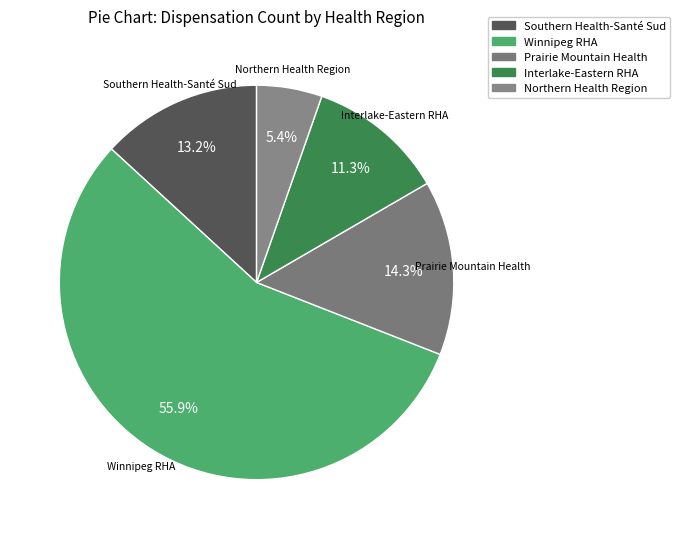

How many slices are in this pie chart?

5